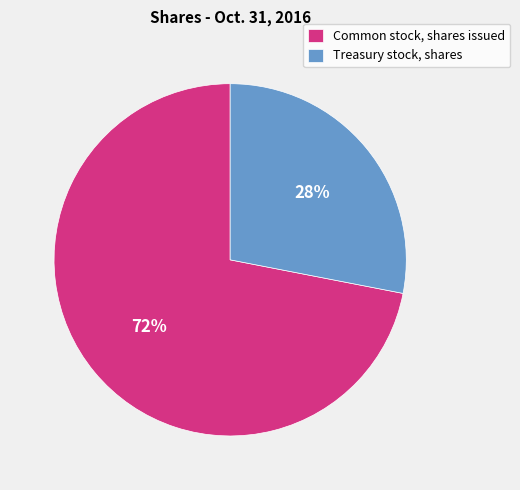

Which category has the smallest portion of the pie?

Treasury stock, shares